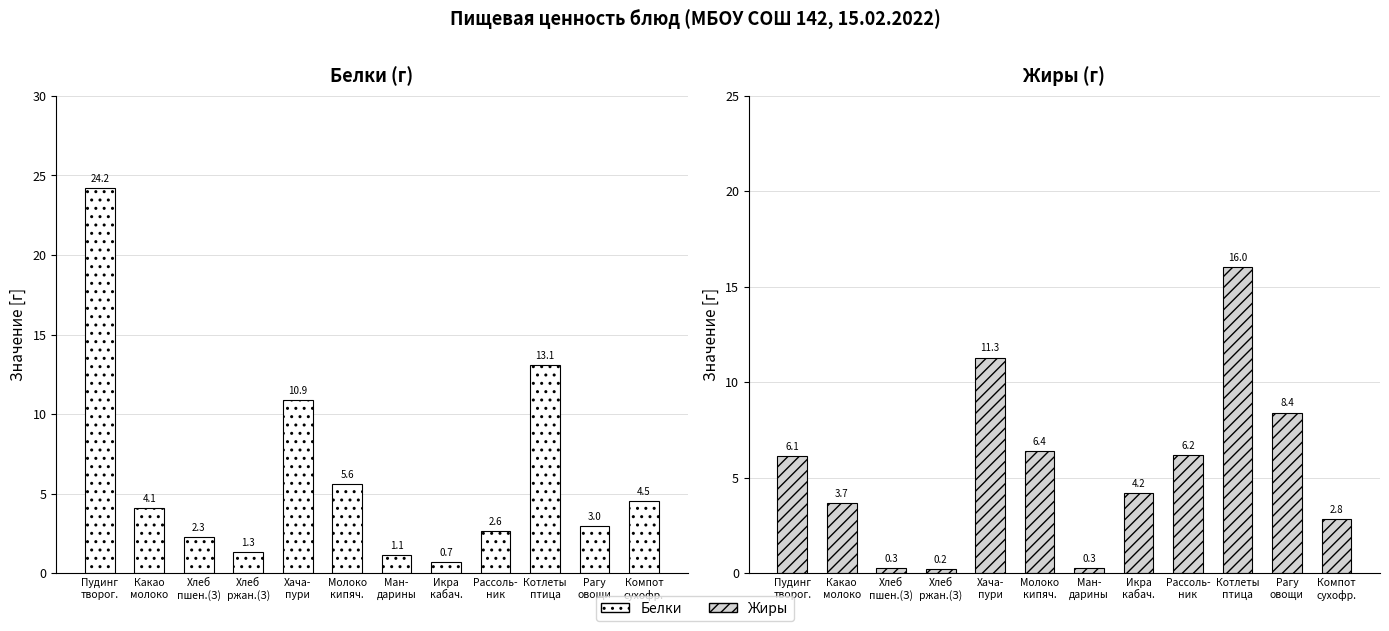

What is the sum of the Жиры values at Хлеб
пшен.(З) and Рассоль-
ник?

6.4